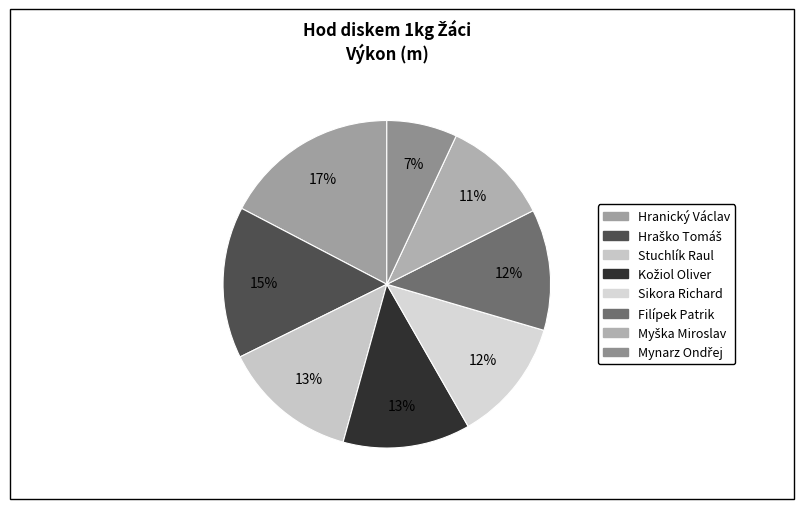

To the nearest percent, what is the difference between the Filípek Patrik and Myška Miroslav slice percentages?

1%